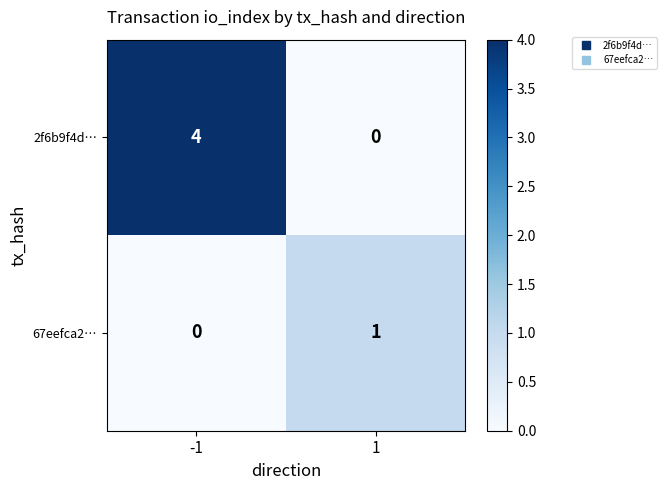

Between -1 and 1, which series saw the biggest shift?

2f6b9f4d…